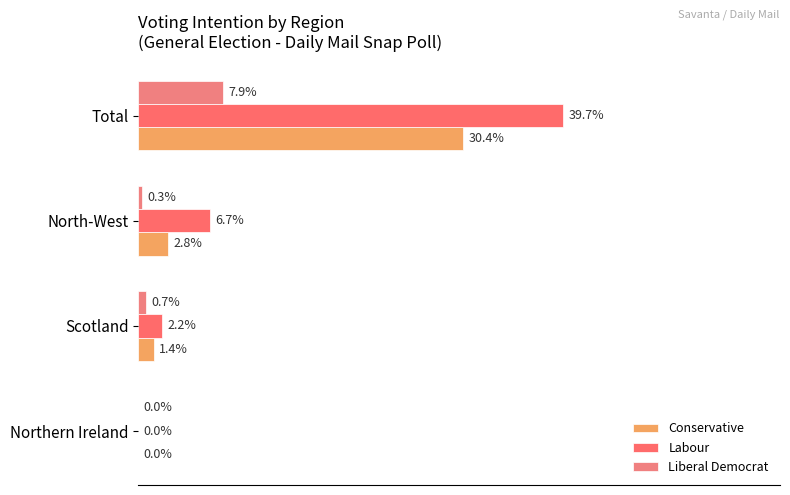

Reading left to right, transcribe all the data shown in this chart.

Conservative: 0.0	1.4	2.8	30.4
Labour: 0.0	2.2	6.7	39.7
Liberal Democrat: 0.0	0.7	0.3	7.9